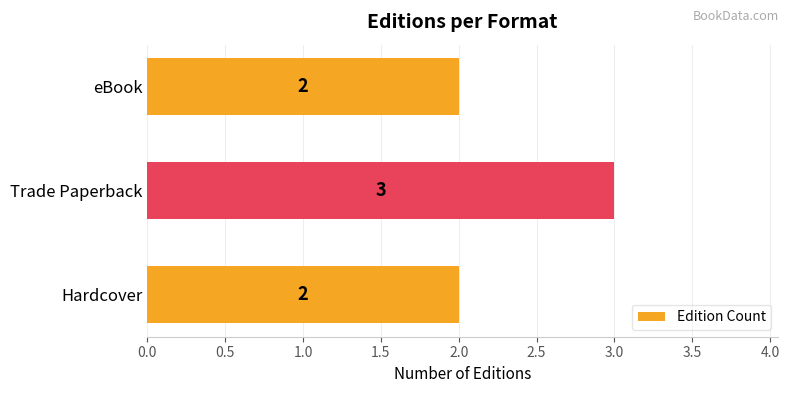

What is the change in value from Hardcover to Trade Paperback?

+1